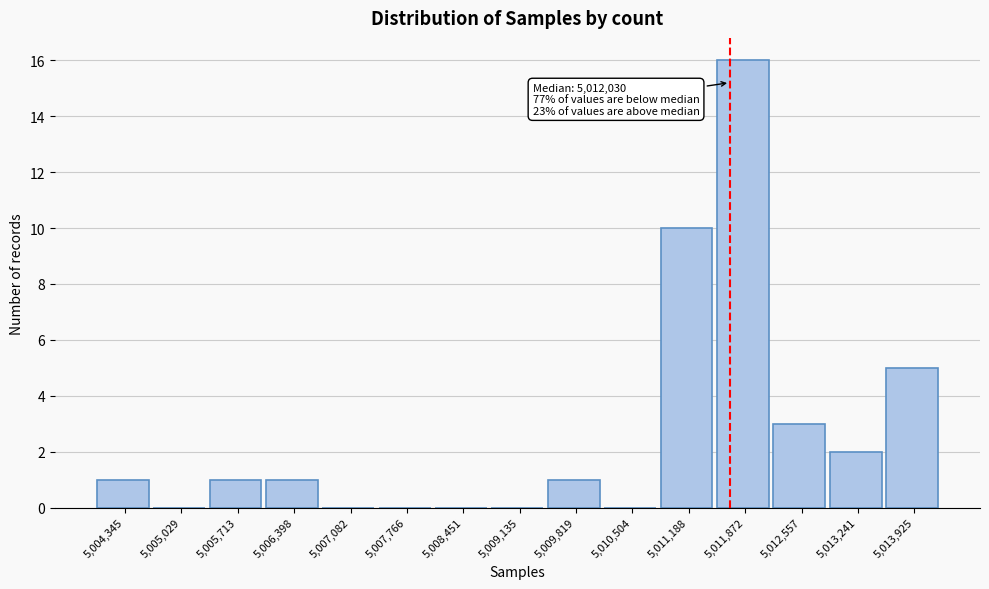

Reading right to left, what are all the values shown in this chart?

5,013,925=5	5,013,241=2	5,012,557=3	5,011,872=16	5,011,188=10	5,010,504=0	5,009,819=1	5,009,135=0	5,008,451=0	5,007,766=0	5,007,082=0	5,006,398=1	5,005,713=1	5,005,029=0	5,004,345=1